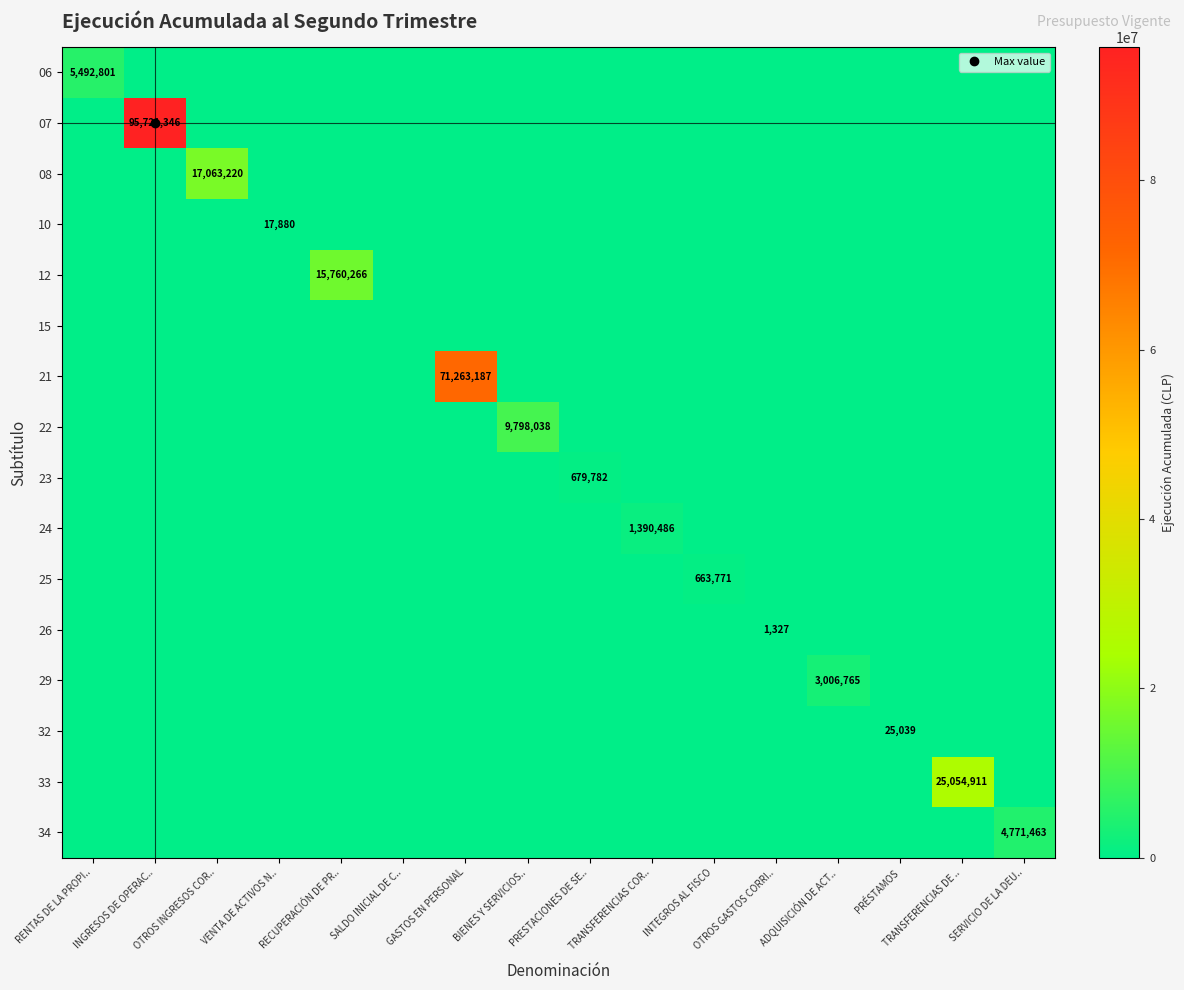

Count the number of categories in the chart.

16